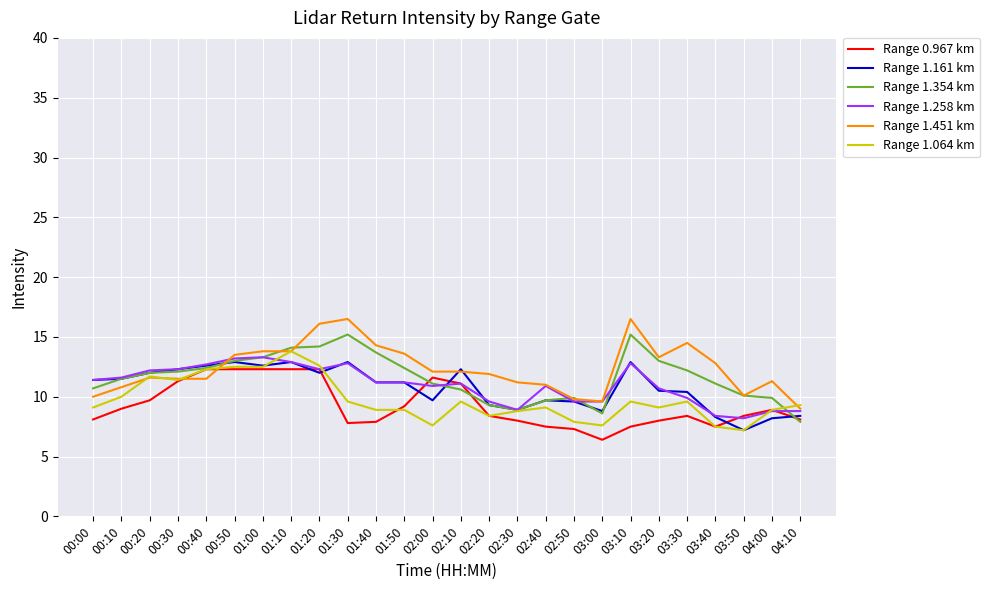

What is the spread (max minus min) of values at 01:40?

6.4